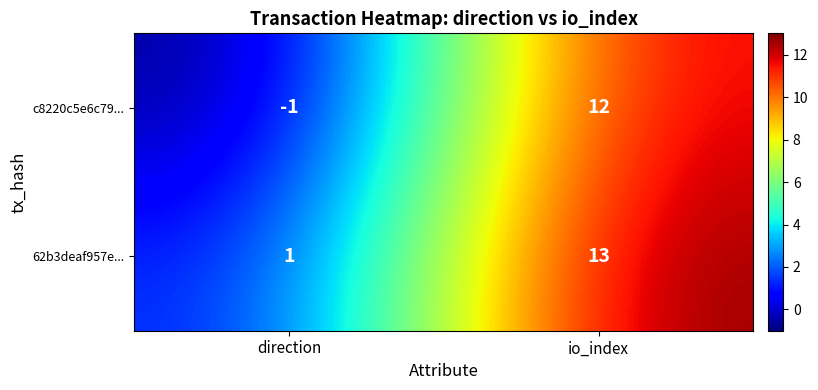

What is the sum of the 62b3deaf957e... values at direction and io_index?

14